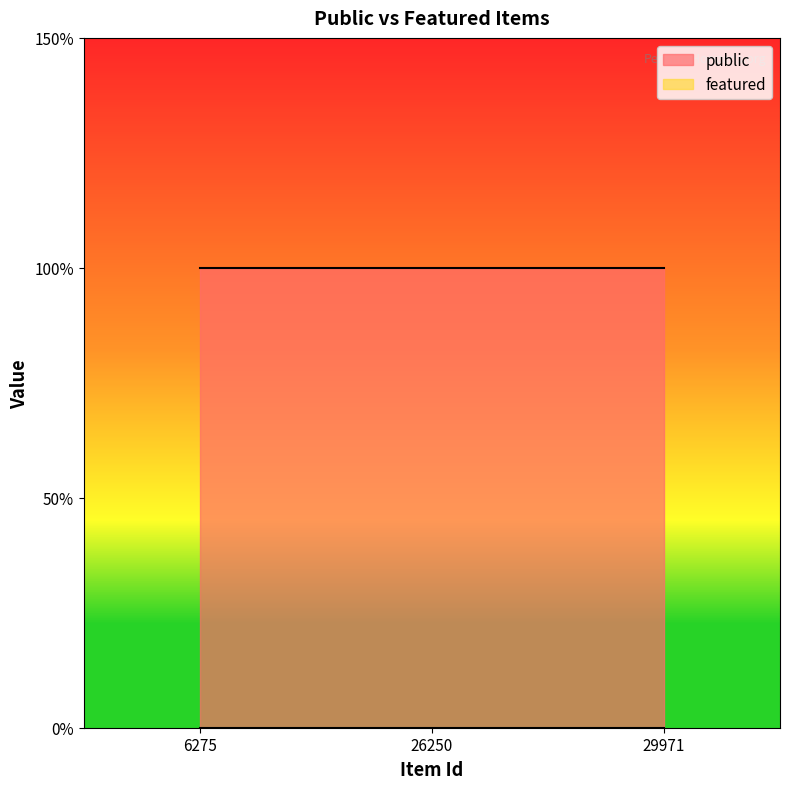

Does the chart have visible grid lines?

No